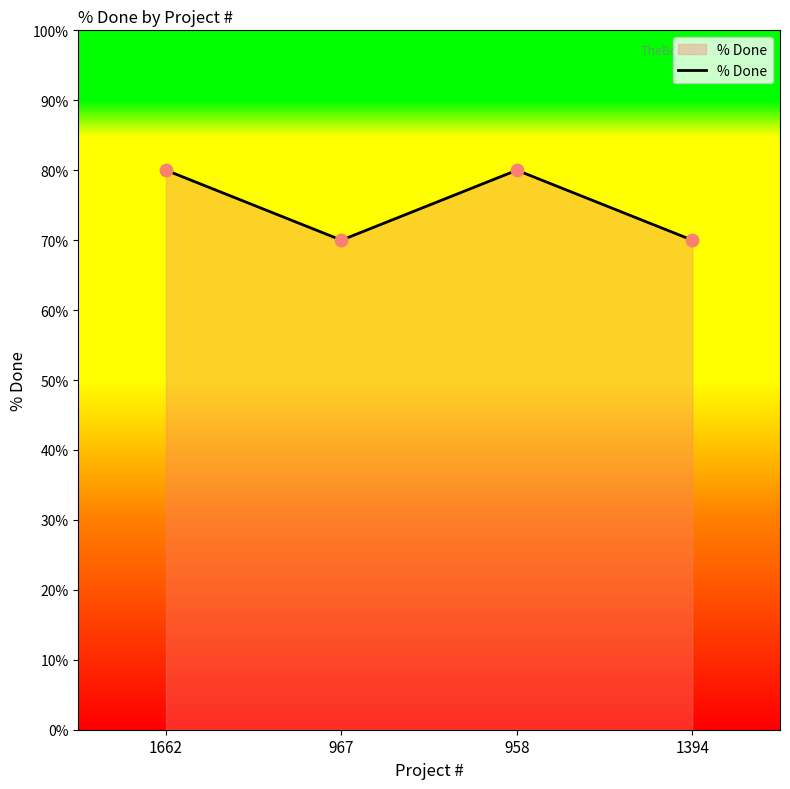

What is the change in value from 1662 to 967?

-10